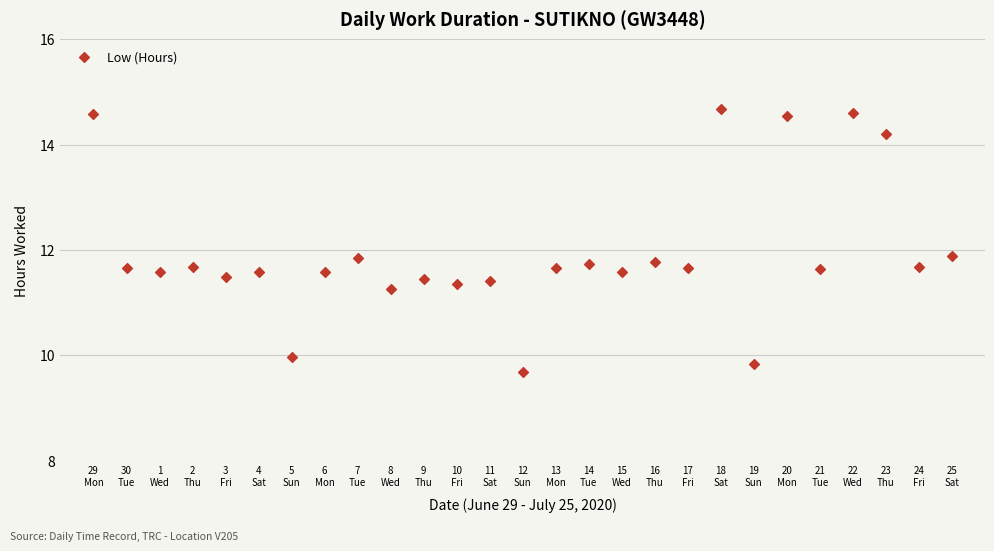

What is the range of Y values (max minus min)?

5.0